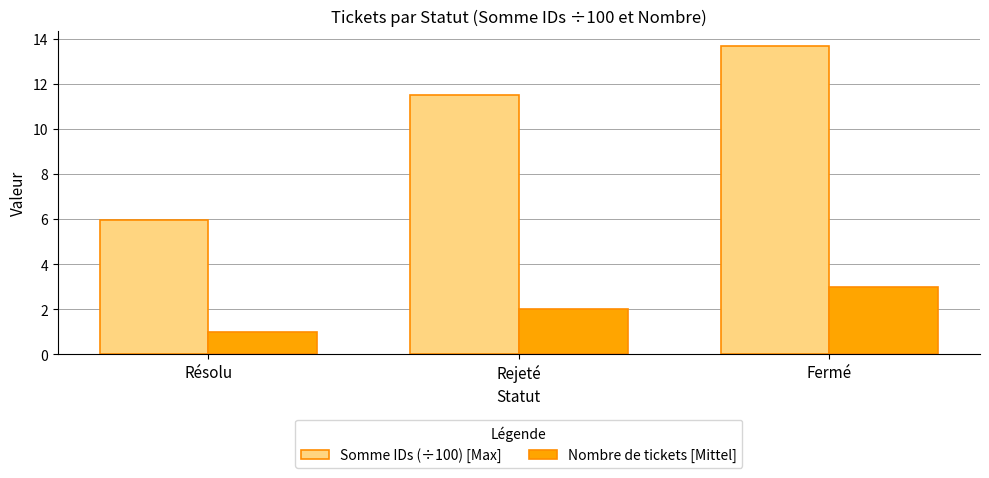

True or false: Somme IDs (÷100) [Max] has a value of 11.5 at Rejeté.

True